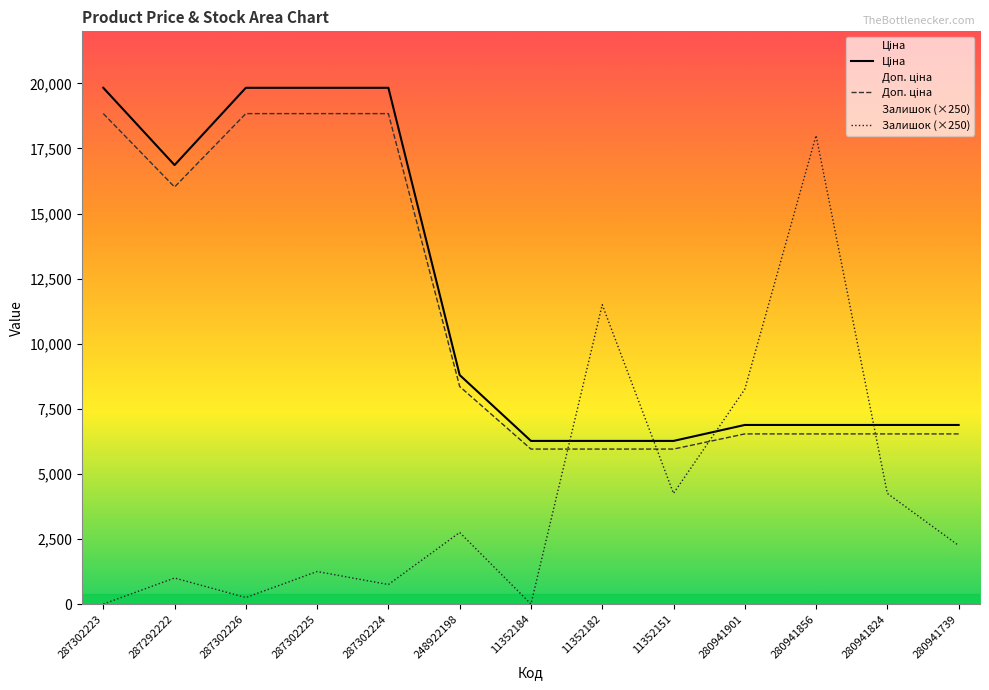

After their last crossing, which series has the higher values: Ціна or Залишок (×250)?

Ціна